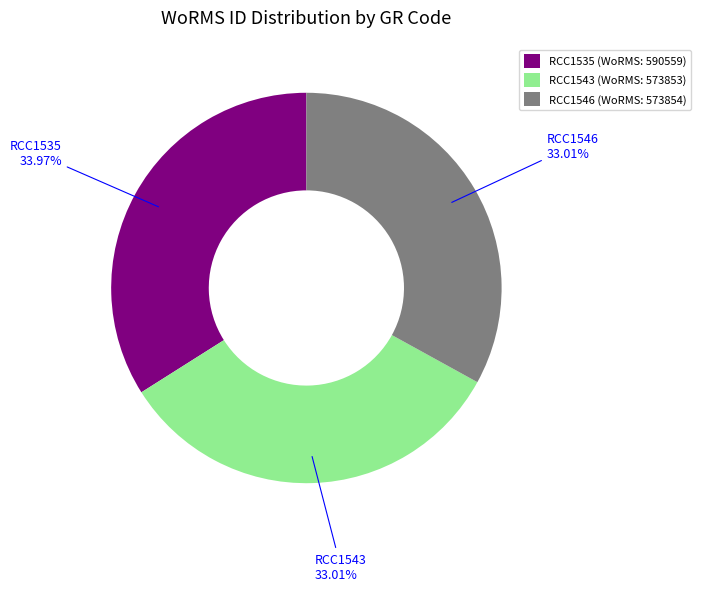

Do RCC1535 and RCC1546 together represent more than half of the pie?

Yes